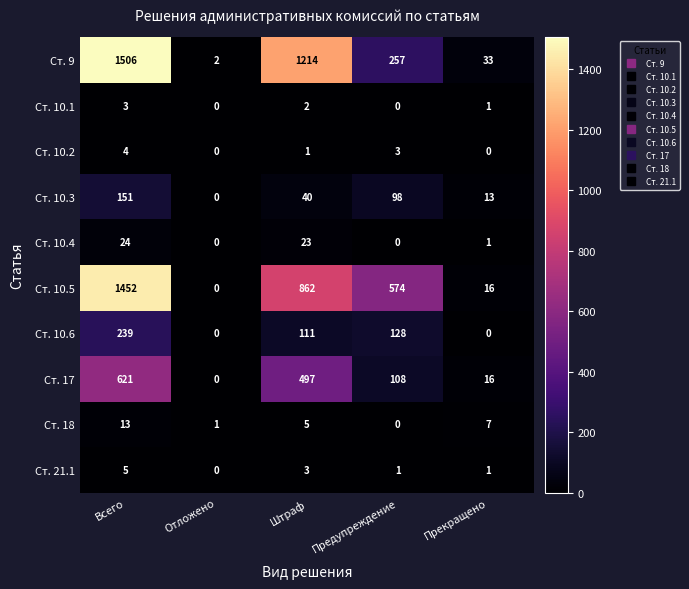

At which label is Ст. 10.2 closest to 2?

Штраф